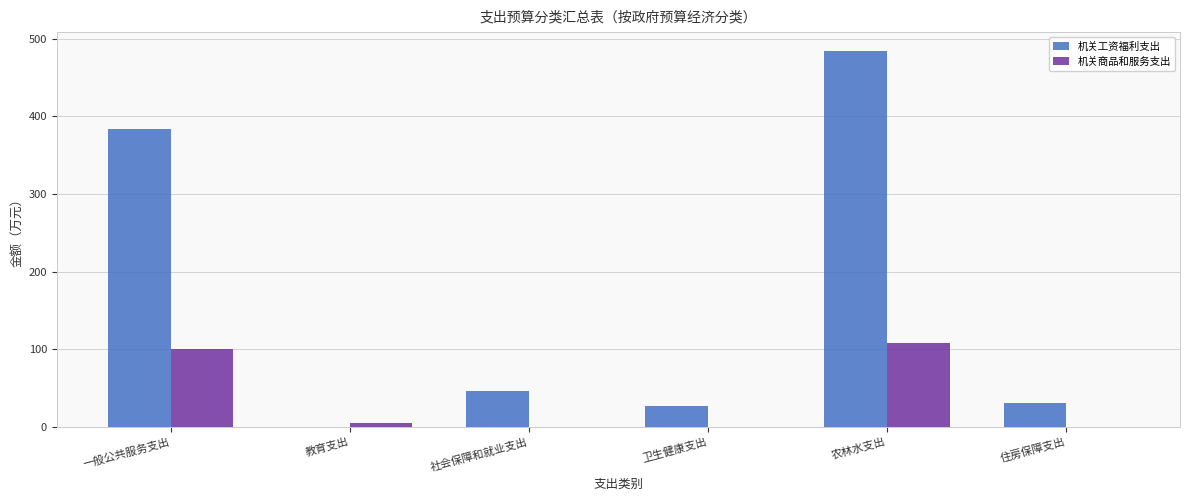

At which category is the sum across all series the highest?

农林水支出